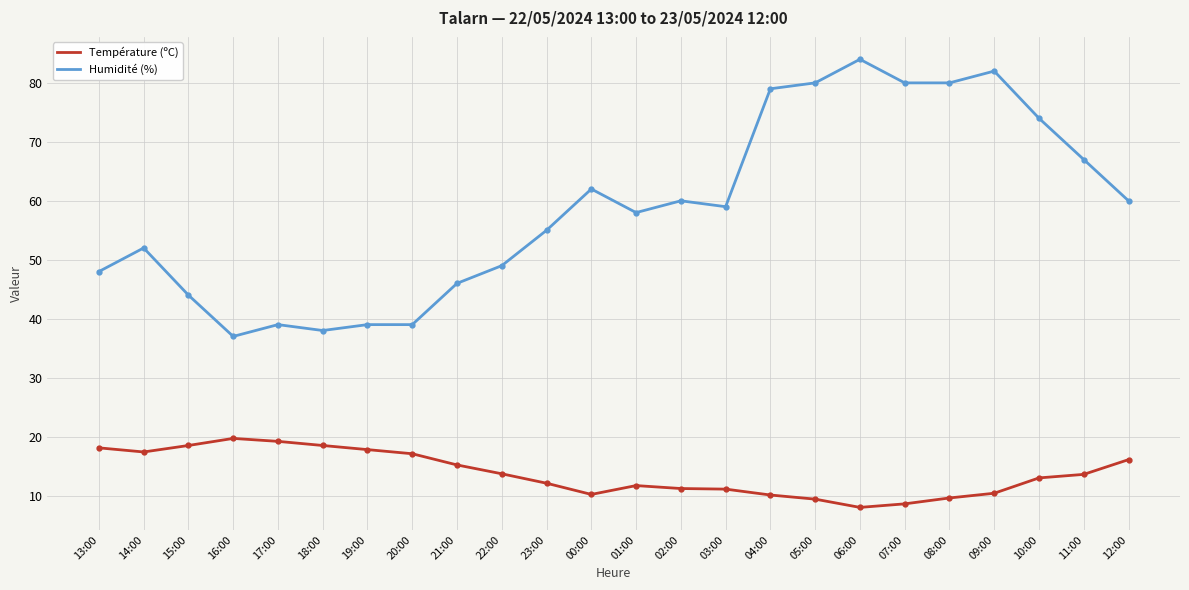

What is the minimum value shown in the chart?

8.0